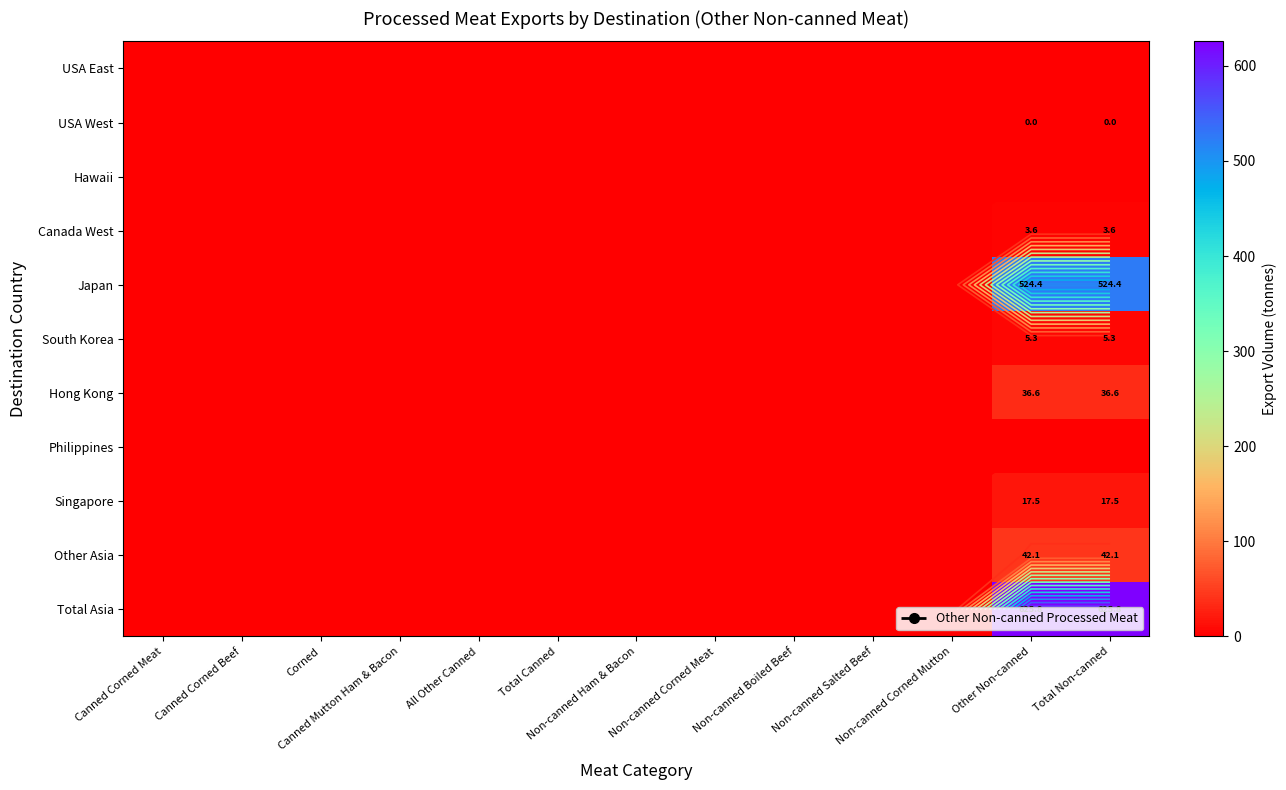

Which series has the largest range (max minus min)?

Total Asia